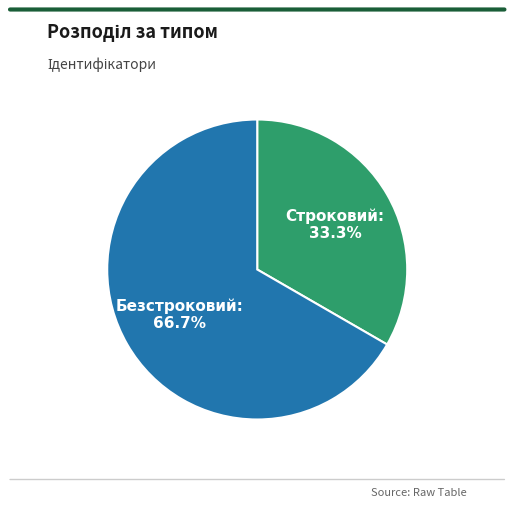

How many slices are in this pie chart?

2